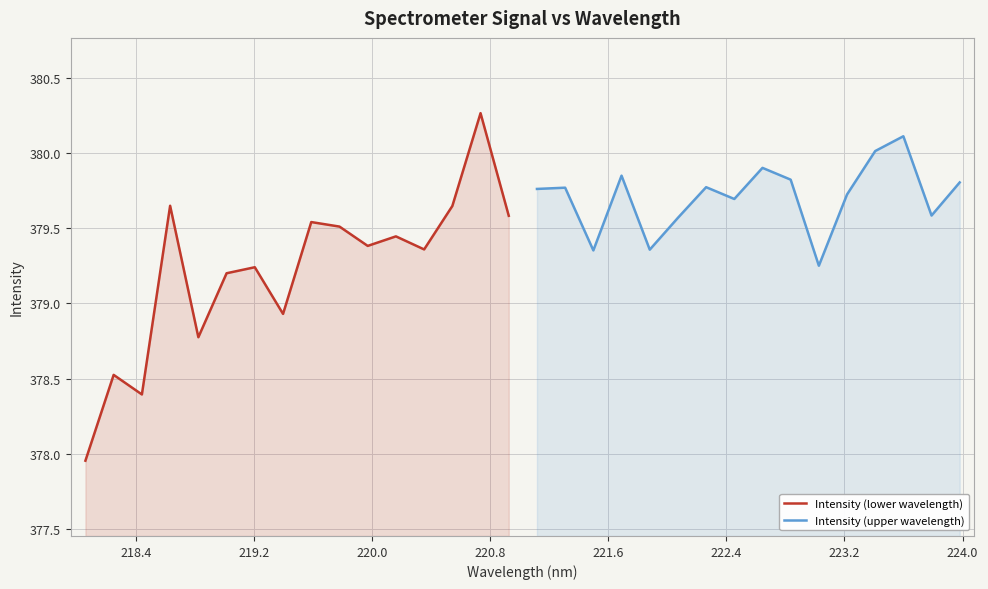

List the series in order of their overall mean, lowest first.

Intensity (lower wavelength), Intensity (upper wavelength)